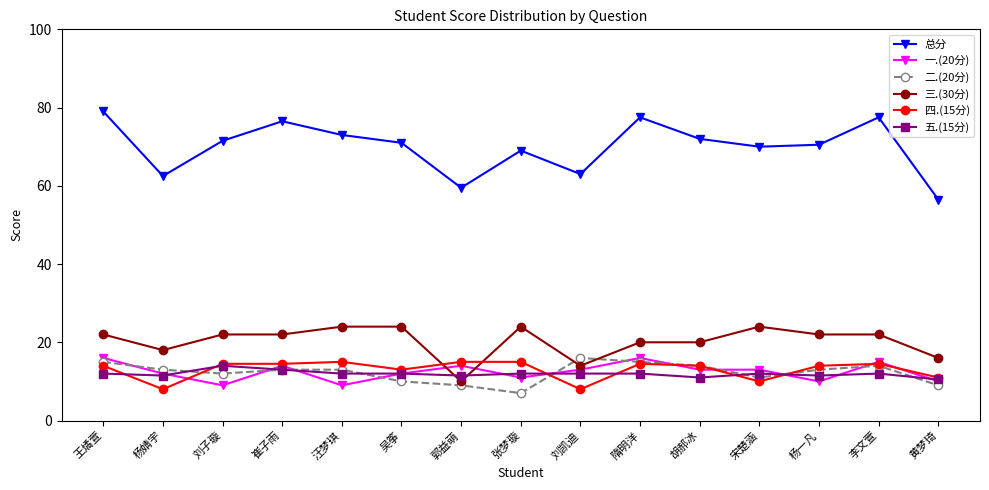

What is the sum of the 一.(20分) values at 汪梦琪 and 李文萱?

24.0